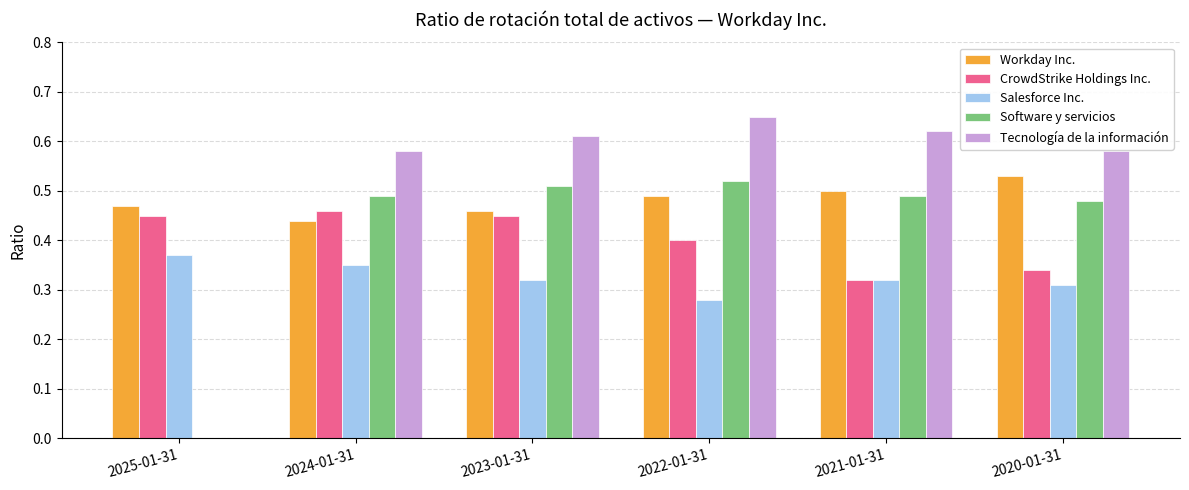

What is the total value across all series at 2023-01-31?

2.4